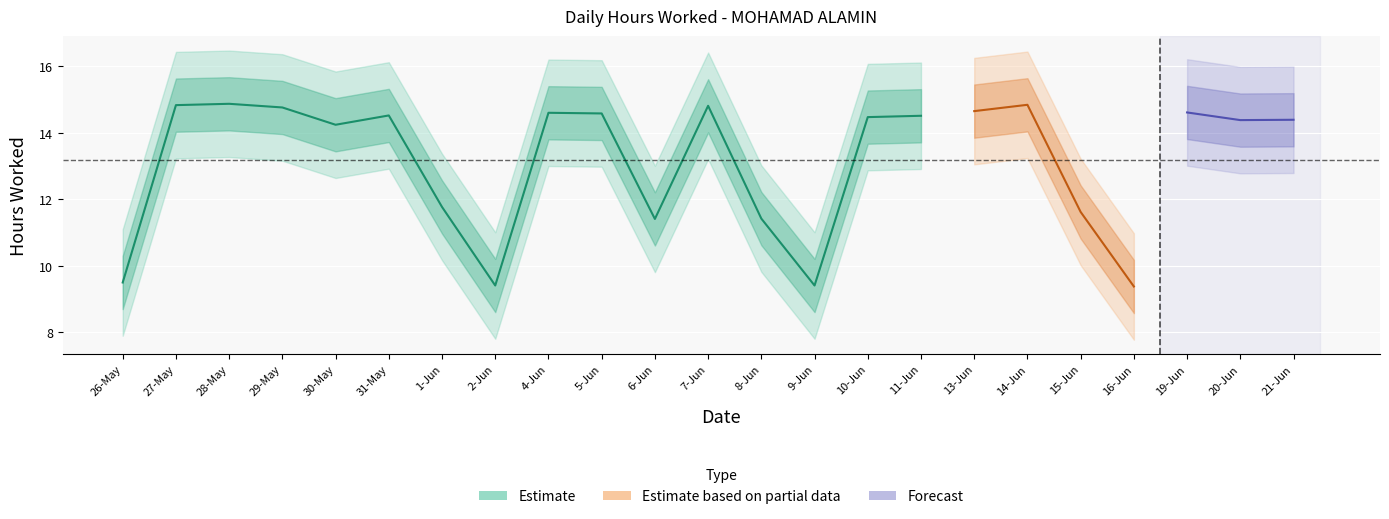

True or false: Break Total and Hours Worked cross at least once.

False